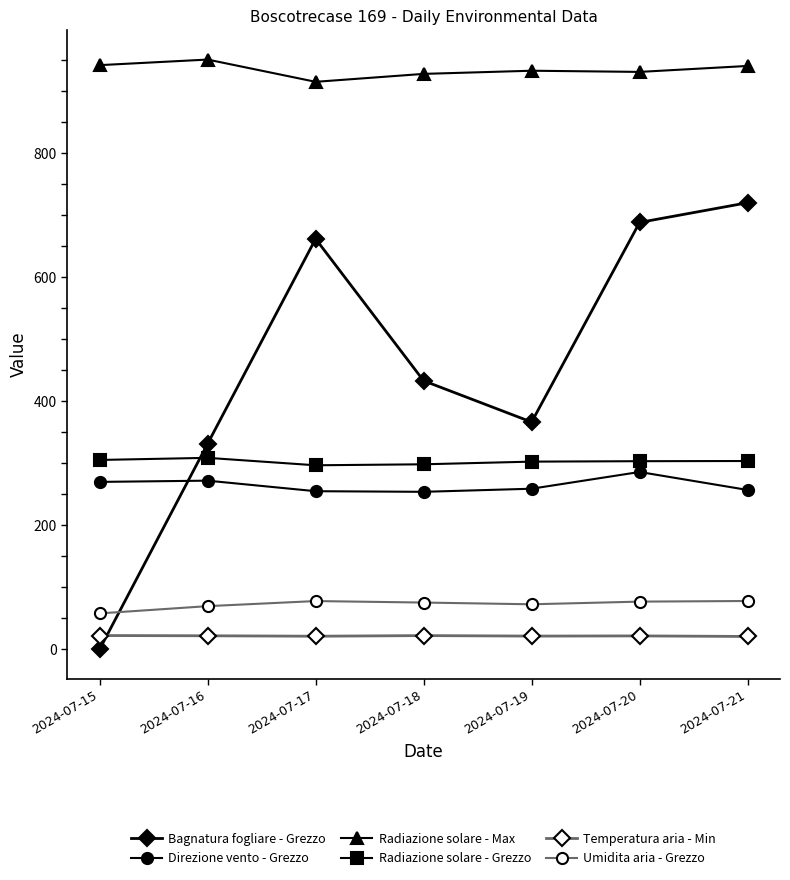

What is the total value across all series at 2024-07-16?

1955.0